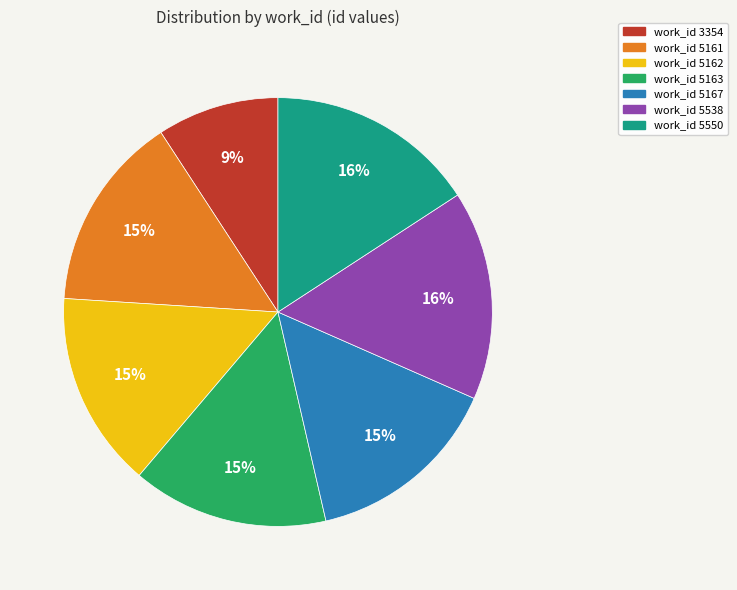

To the nearest percent, what is the difference between the largest and smallest slice percentages?

7%